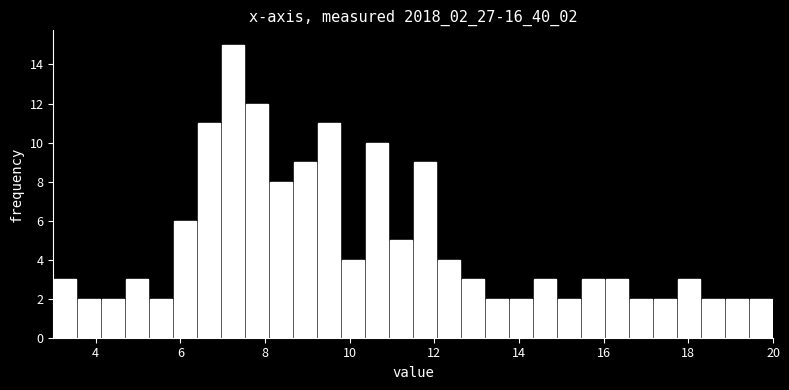

Around what value on the x-axis is the tallest bar? Give the approximate position of its centre, as read against the axis.

7.2